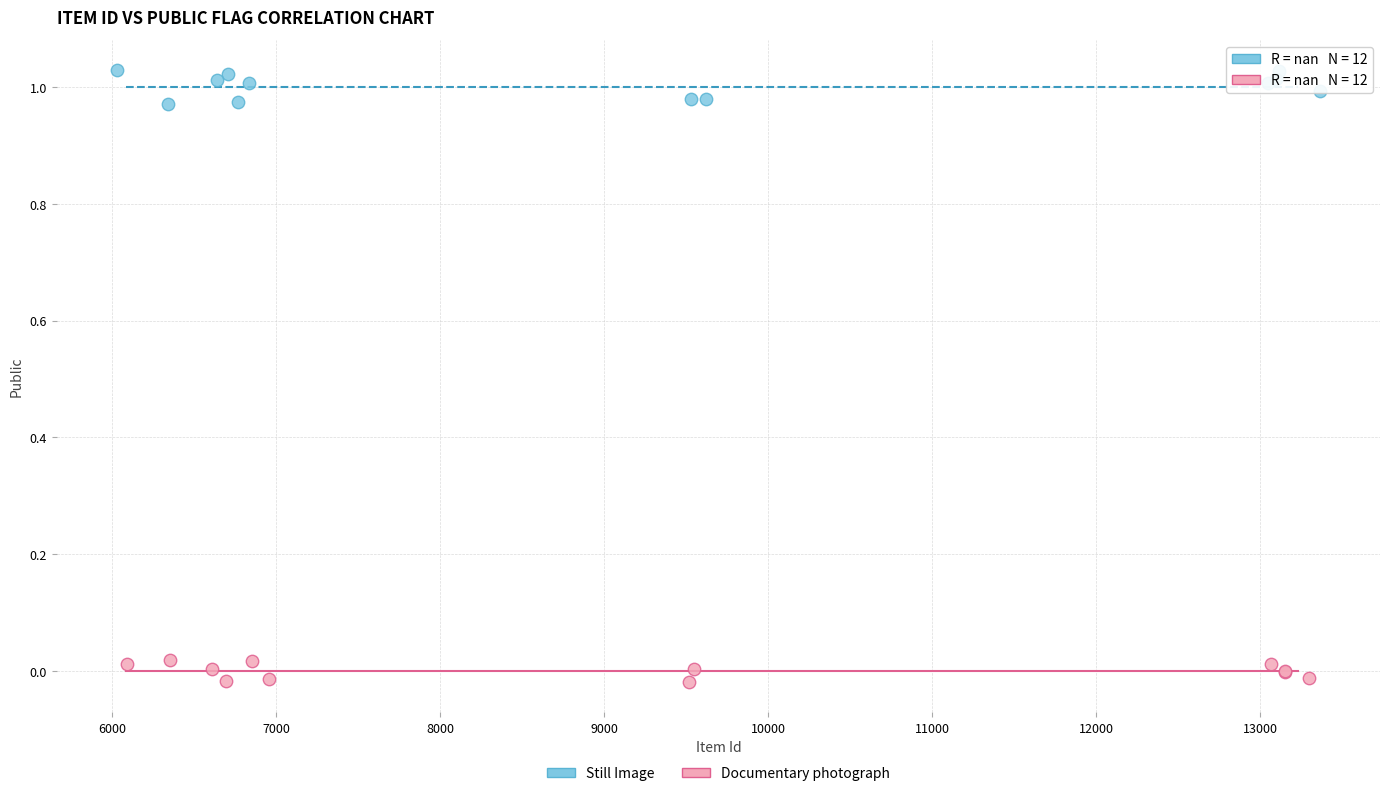

Which series contains the lowest Y value?

Documentary photograph